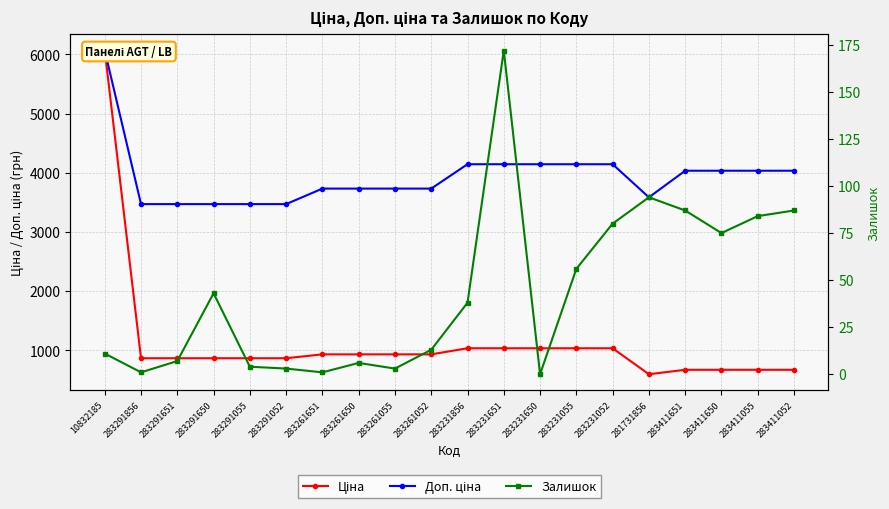

True or false: Доп. ціна and Залишок intersect in this chart.

False